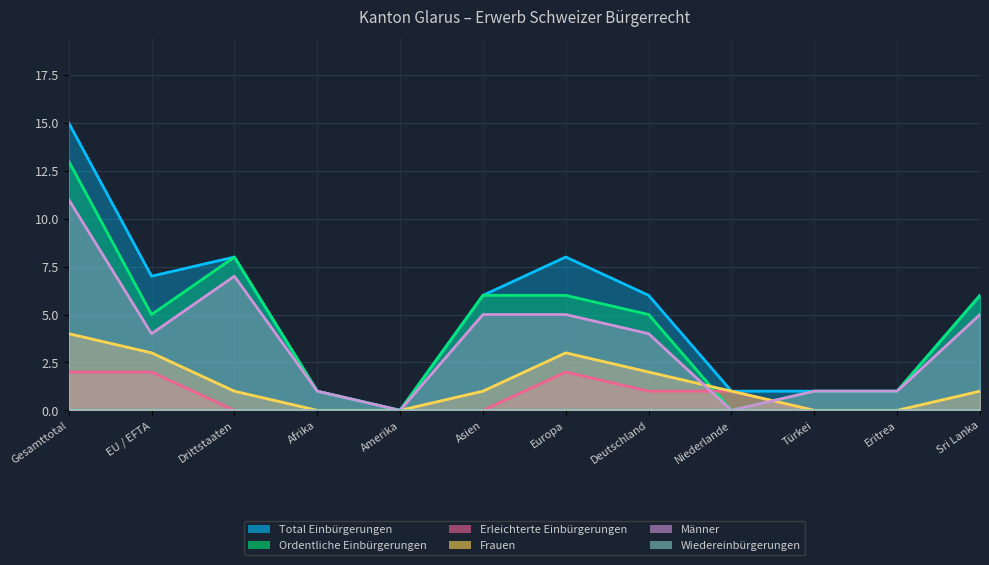

What is the value of the Ordentliche Einbürgerungen point at the 7th from the left?

6